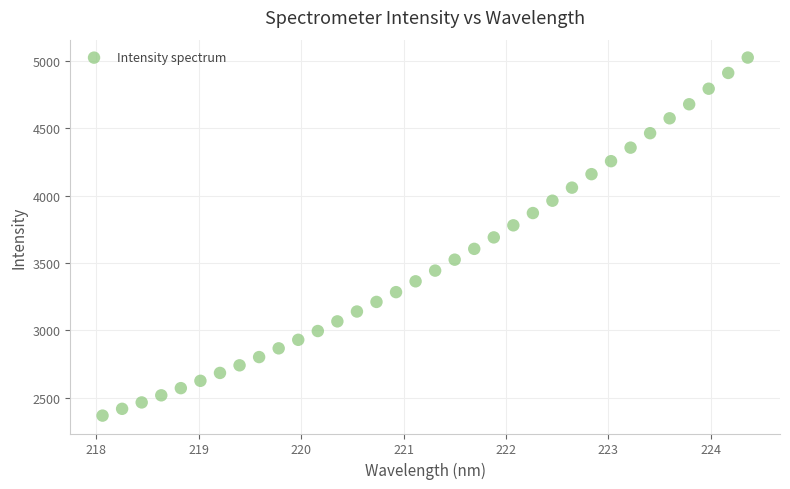

What is the range of X values (max minus min)?

6.3